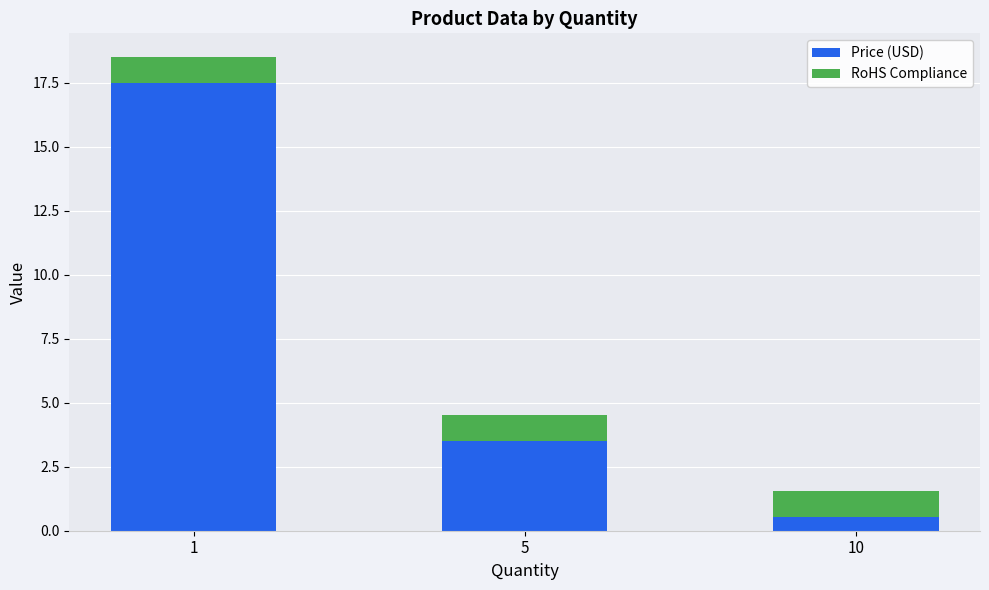

Reading left to right, what are the values for Price (USD)?

1=17.5	5=3.5	10=0.6